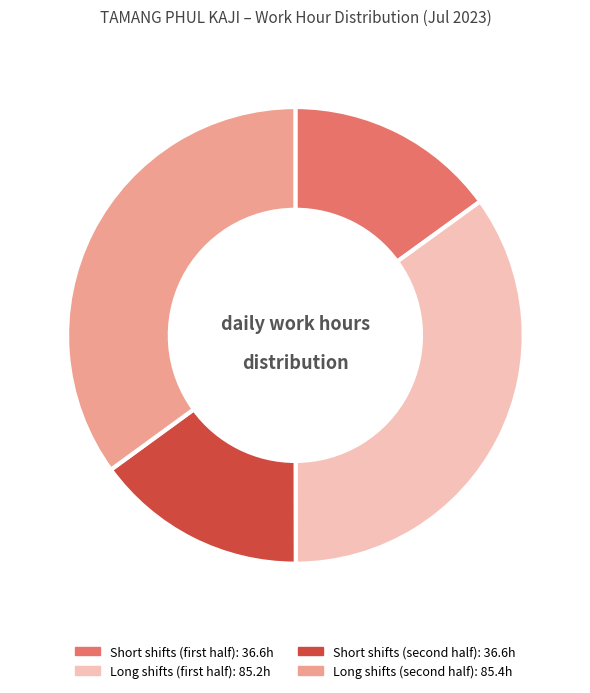

How many segments does this pie chart have?

4